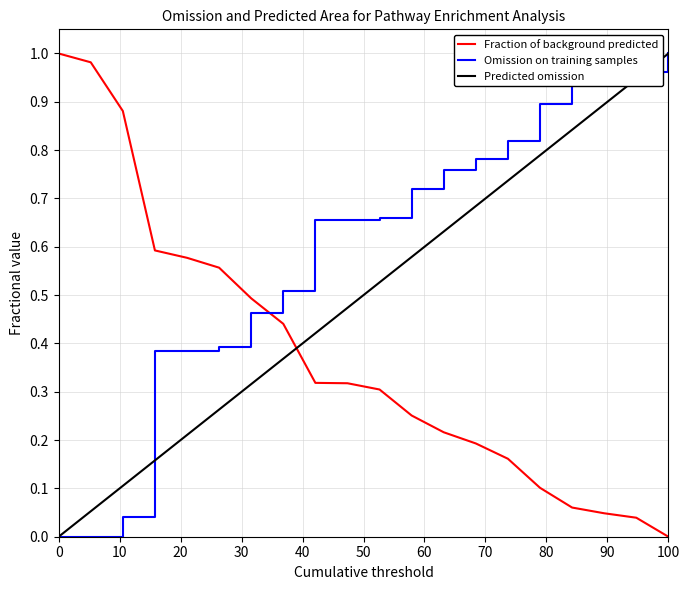

Which series has the largest total across all categories?

Omission on training samples